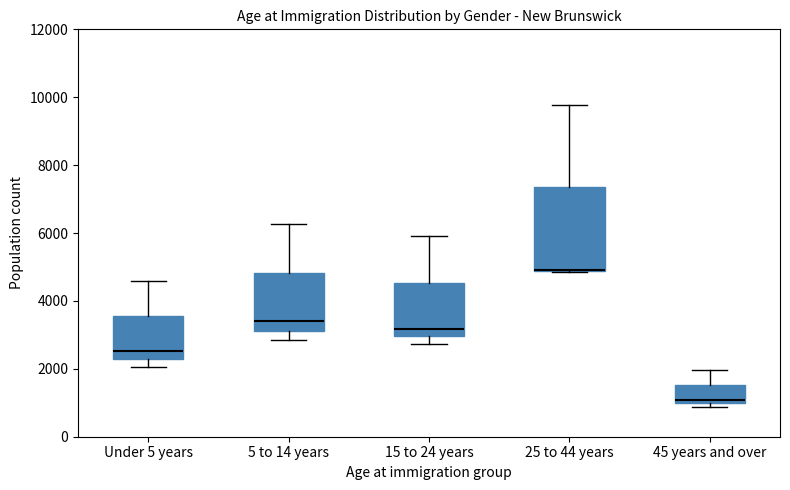

Reading left to right, transcribe this box plot: for each box, give where its median line is, the range the box spans, and where its two whiskers end, as read against the y-axis. The values are not printed on the chart, so give them approximately, as read against the axis.

Under 5 years: median 2600, box 2200 to 3600, whiskers 2000 to 4600
5 to 14 years: median 3400, box 3200 to 4800, whiskers 2800 to 6200
15 to 24 years: median 3200, box 3000 to 4600, whiskers 2800 to 6000
25 to 44 years: median 5000 (drawn on the box's lower edge), box 4800 to 7400, whiskers 4800 to 9800
45 years and over: median 1000 (just above the box's lower edge), box 1000 to 1600, whiskers 800 to 2000